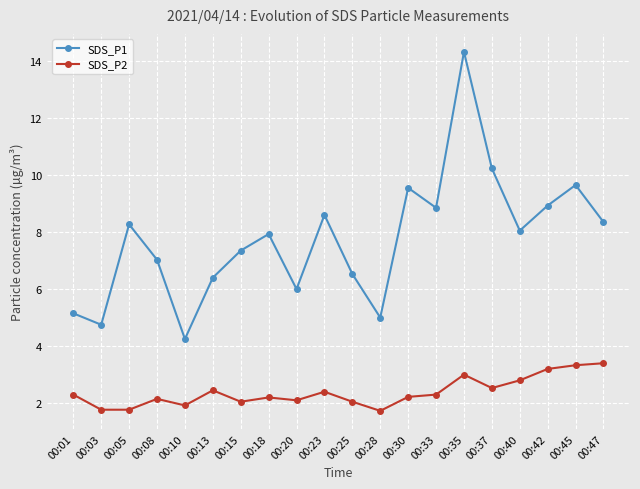

True or false: SDS_P1 and SDS_P2 cross at least once.

False